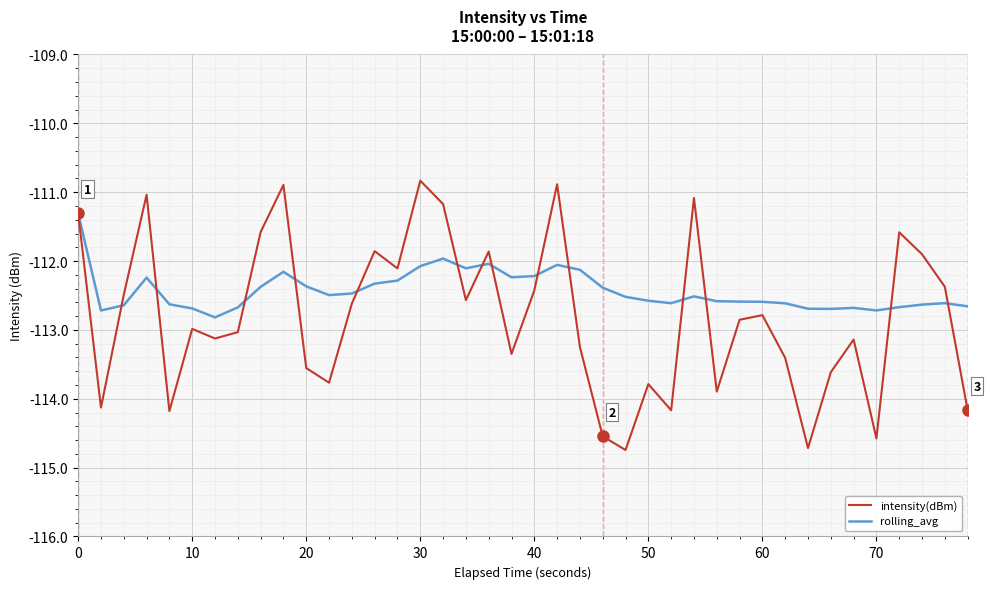

At how many categories does at least one series exceed -113?

40